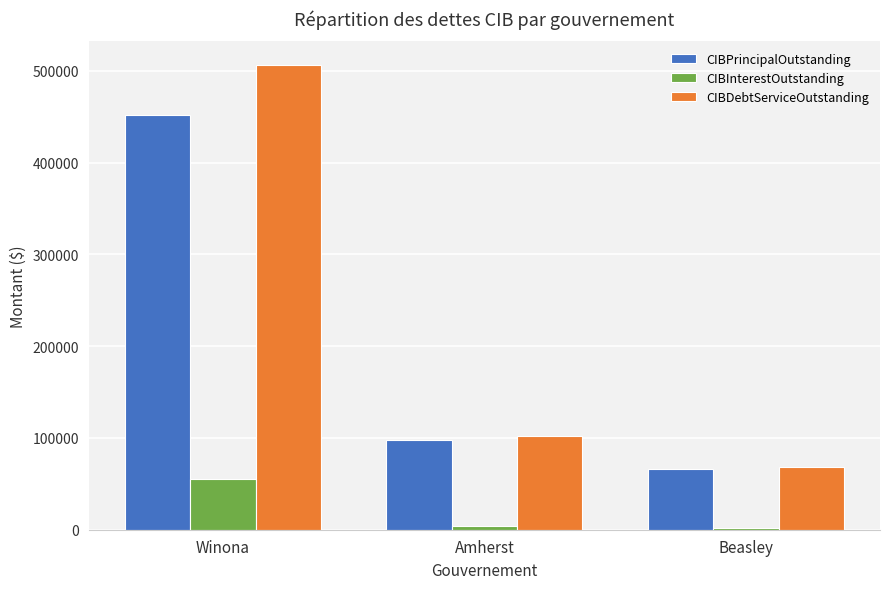

What is the label of the 1st bar from the right?

Beasley